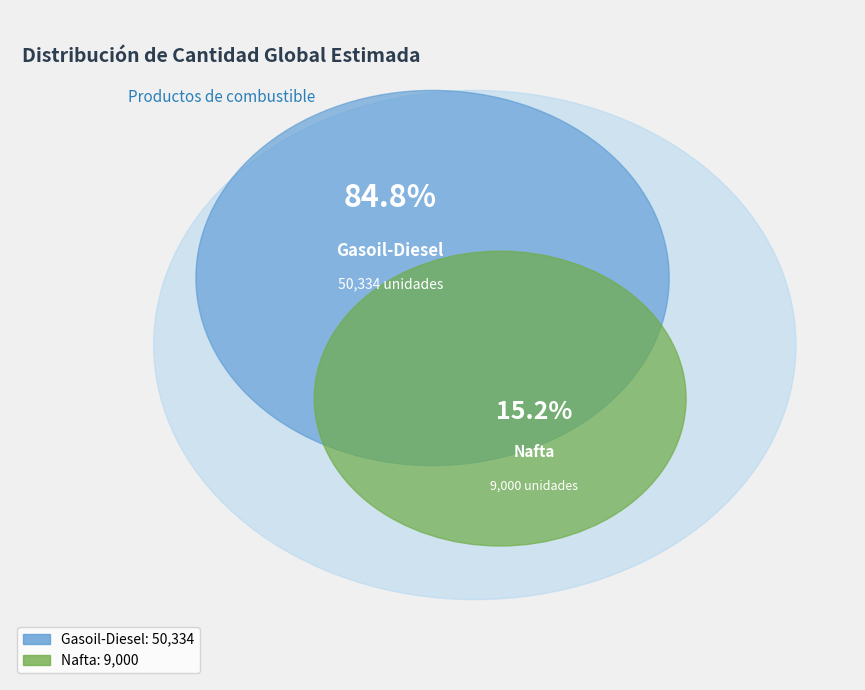

How many segments does this pie chart have?

2